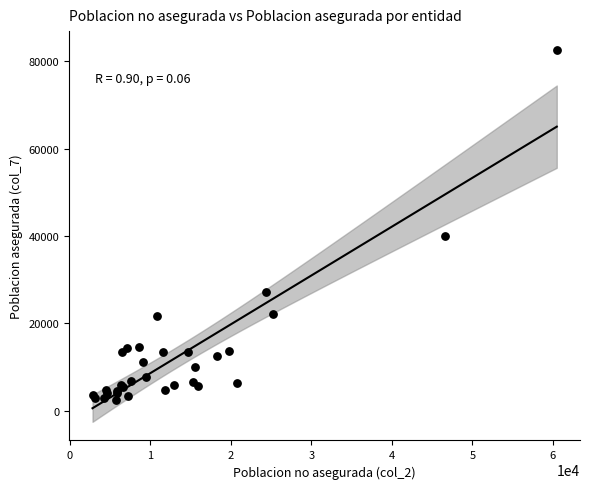

What Y value in the scatter plot is closest to 42572?

40132